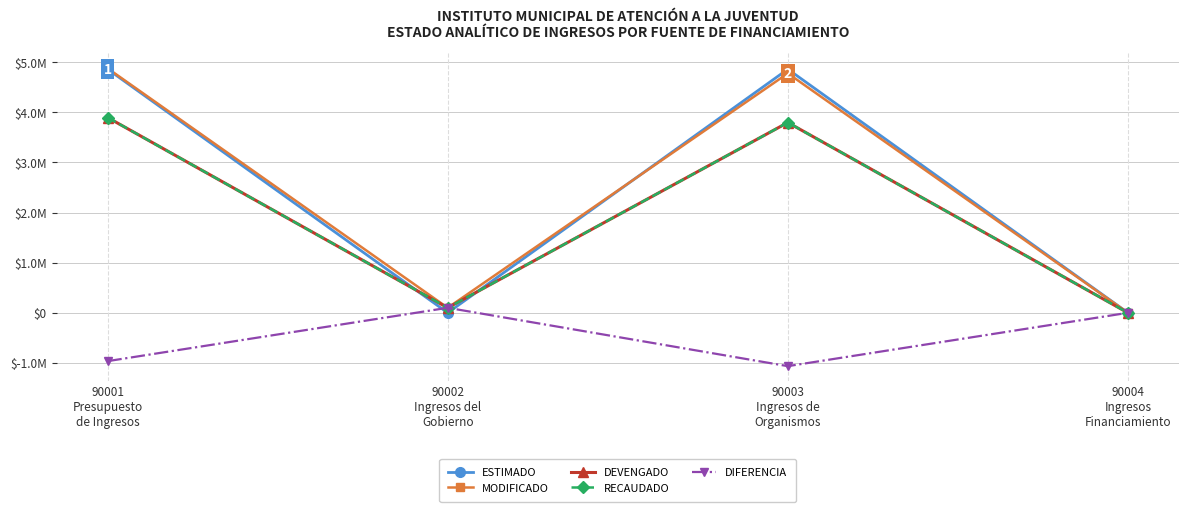

Does the chart have visible grid lines?

Yes